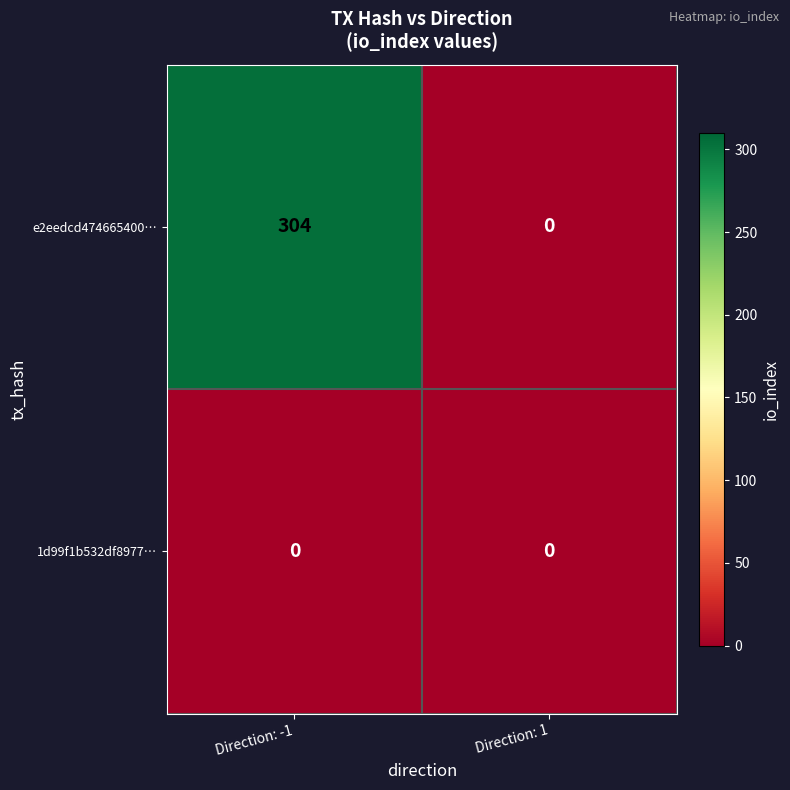

Reading left to right, list all the values displayed in this chart.

e2eedcd474665400…: 304	0
1d99f1b532df8977…: 0	0